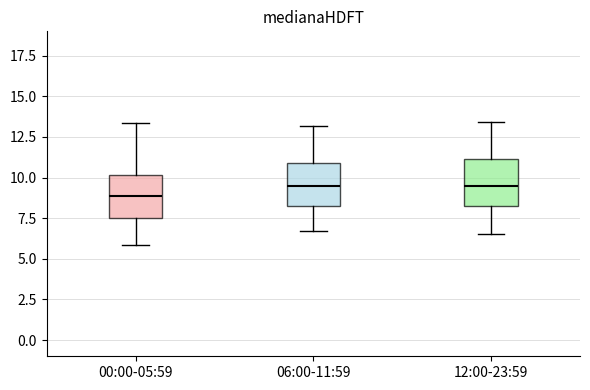

Where does the lower whisker of the box for 06:00-11:59 end on the y-axis? The values are not printed on the chart, so give them approximately, as read against the axis.

6.5